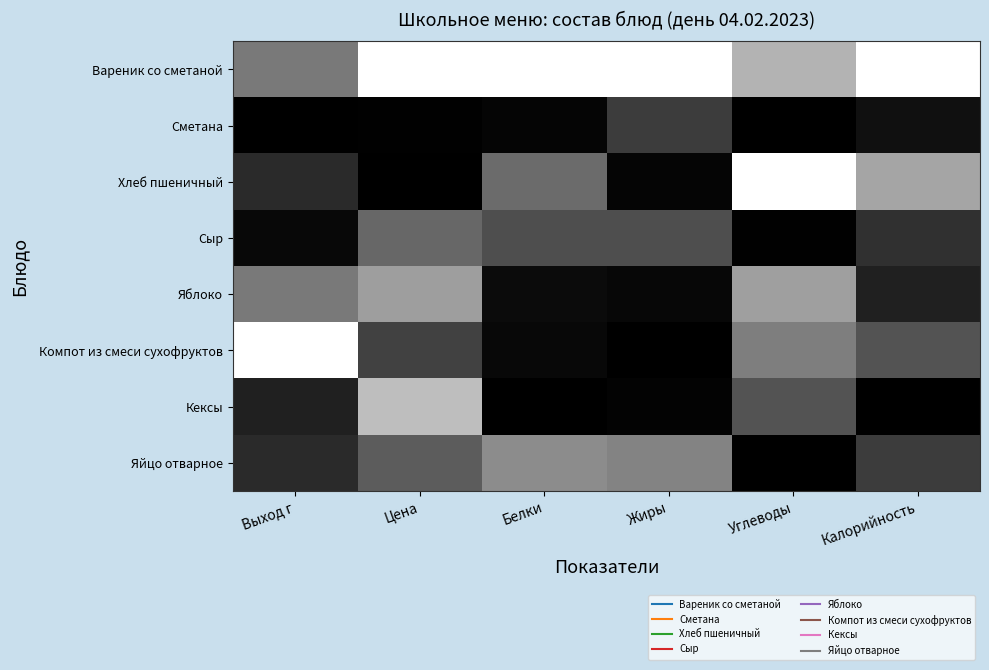

Reading left to right, transcribe all the data shown in this chart.

Вареник со сметаной: Выход г=0.5	Цена=1.0	Белки=1.0	Жиры=1.0	Углеводы=0.7	Калорийность=1.0
Сметана: Выход г=0.0	Цена=0.0	Белки=0.0	Жиры=0.2	Углеводы=0.0	Калорийность=0.1
Хлеб пшеничный: Выход г=0.2	Цена=0.0	Белки=0.4	Жиры=0.0	Углеводы=1.0	Калорийность=0.6
Сыр: Выход г=0.0	Цена=0.4	Белки=0.3	Жиры=0.3	Углеводы=0.0	Калорийность=0.2
Яблоко: Выход г=0.5	Цена=0.6	Белки=0.0	Жиры=0.0	Углеводы=0.6	Калорийность=0.1
Компот из смеси сухофруктов: Выход г=1.0	Цена=0.3	Белки=0.0	Жиры=0.0	Углеводы=0.5	Калорийность=0.3
Кексы: Выход г=0.1	Цена=0.7	Белки=0.0	Жиры=0.0	Углеводы=0.3	Калорийность=0.0
Яйцо отварное: Выход г=0.2	Цена=0.4	Белки=0.5	Жиры=0.5	Углеводы=0.0	Калорийность=0.2